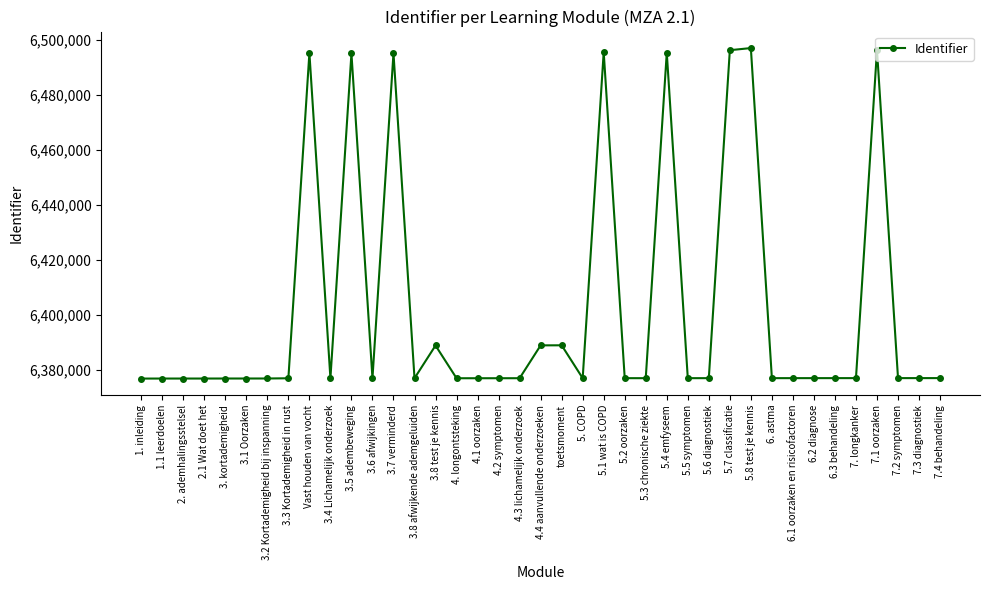

What is the label of the 37th point from the left?

7.2 symptomen